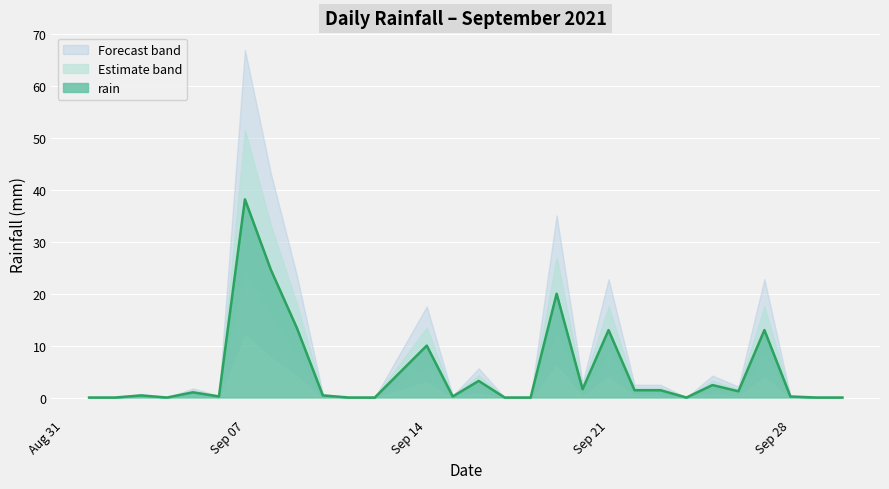

What is the sum of all values?

150.8